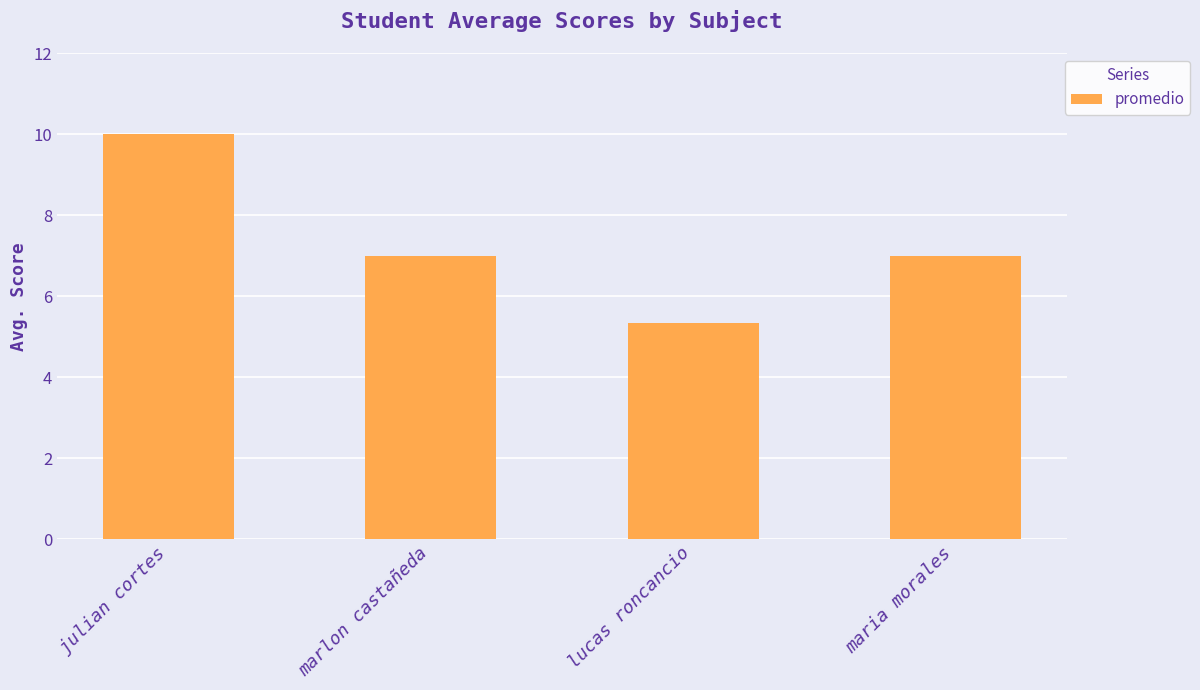

What is the approximate value at maria morales?

7.0